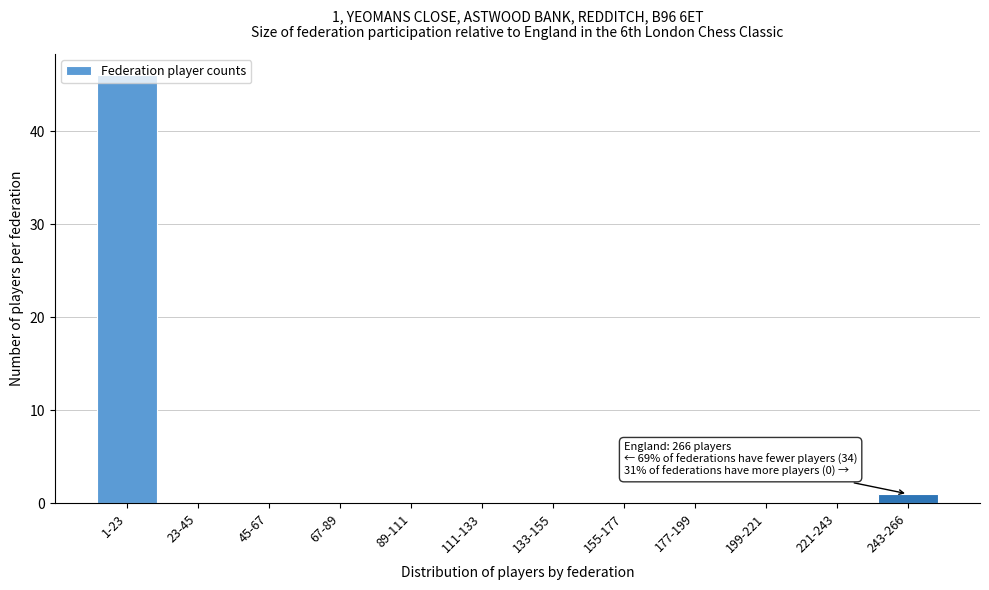

What is the greatest value displayed?

46